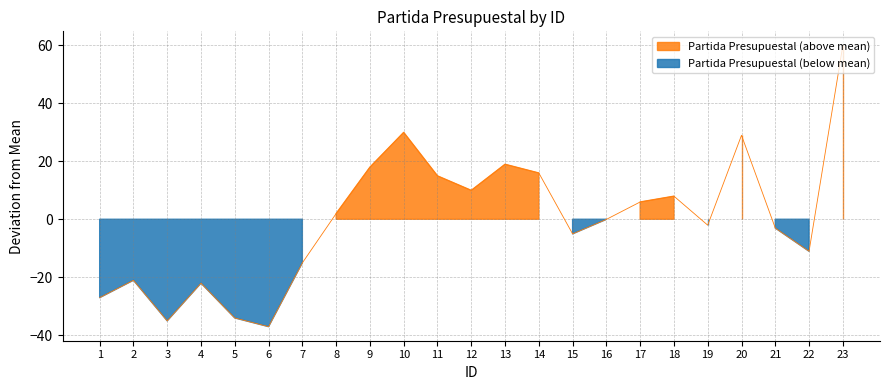

How many points are lower than both their immediate neighbors (excluding endpoints)?

6